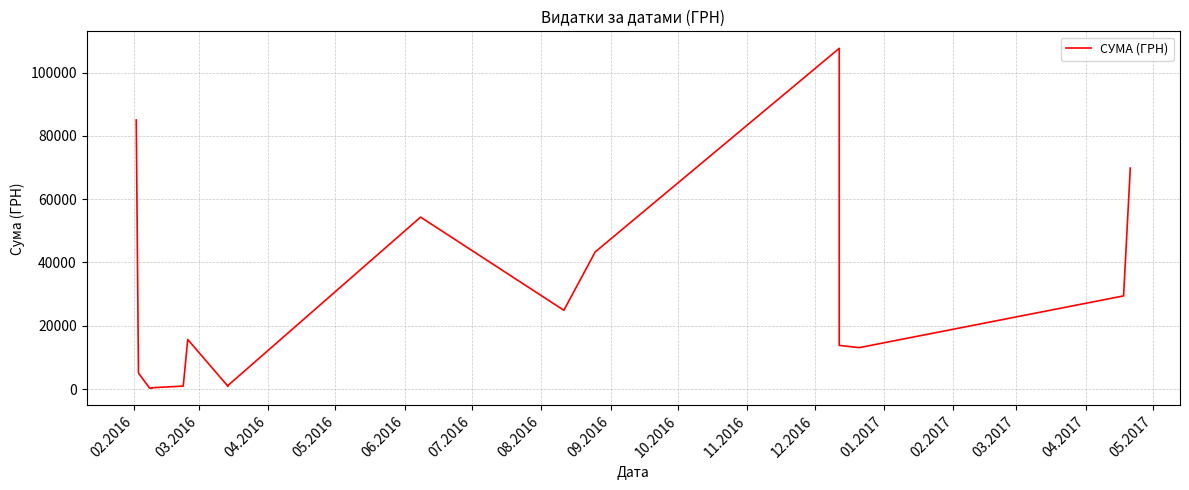

How many lines are shown in the chart?

1